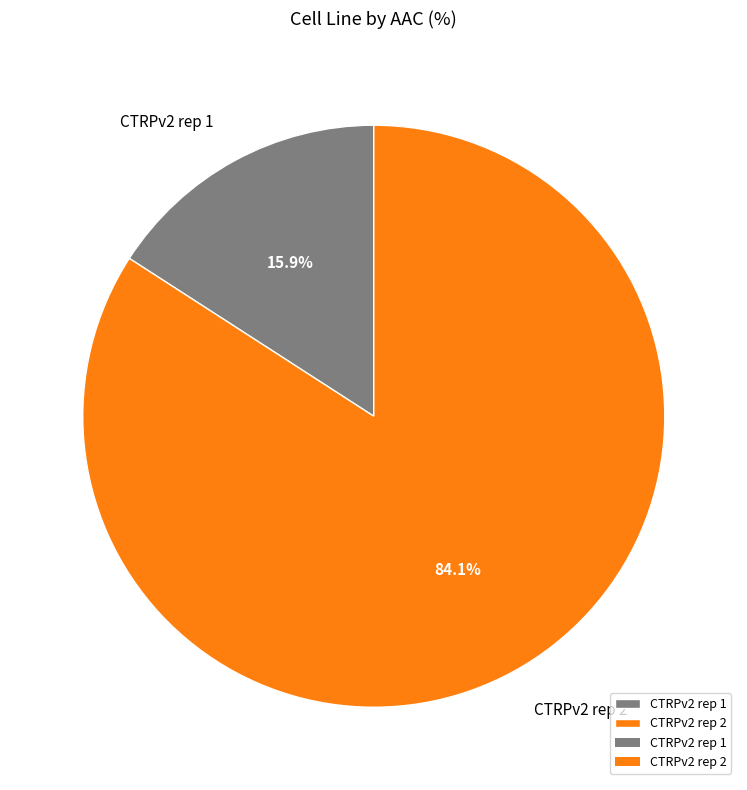

The CTRPv2 rep 1 slice represents 5% of the pie. True or false?

False